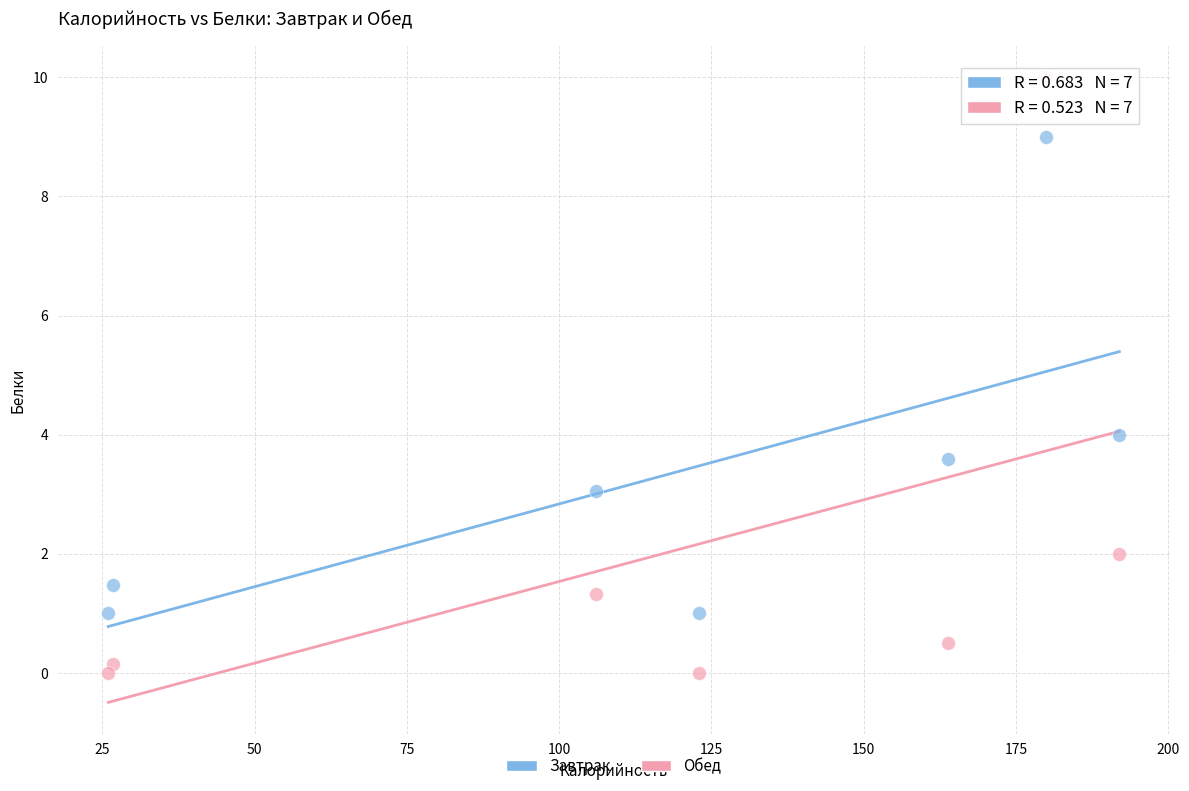

What is the X range (max minus min) for the scatter plot?

166.0